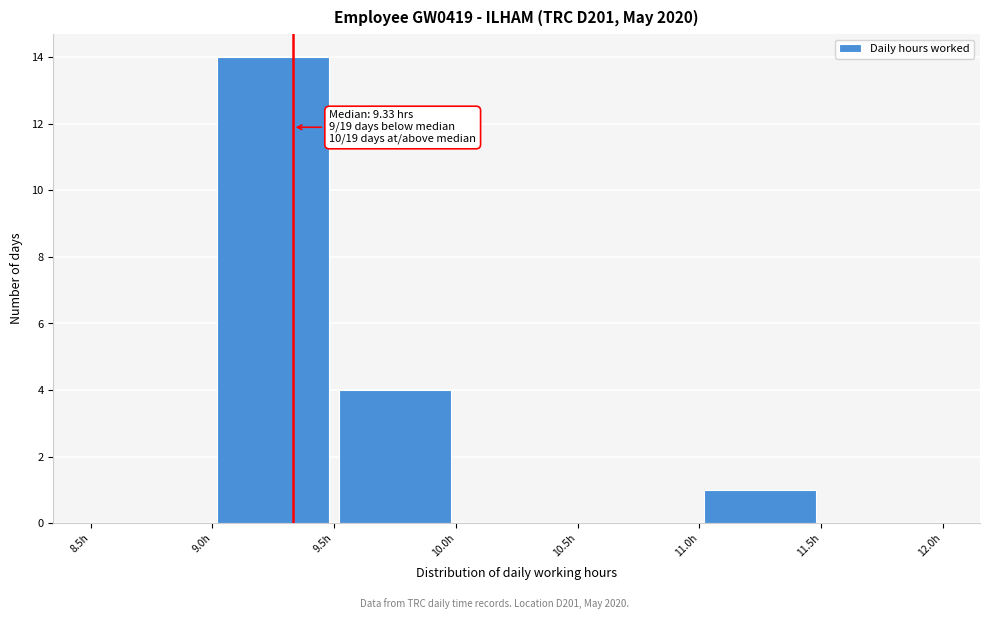

Which range on the x-axis has the tallest bar?

9.0 to 9.5